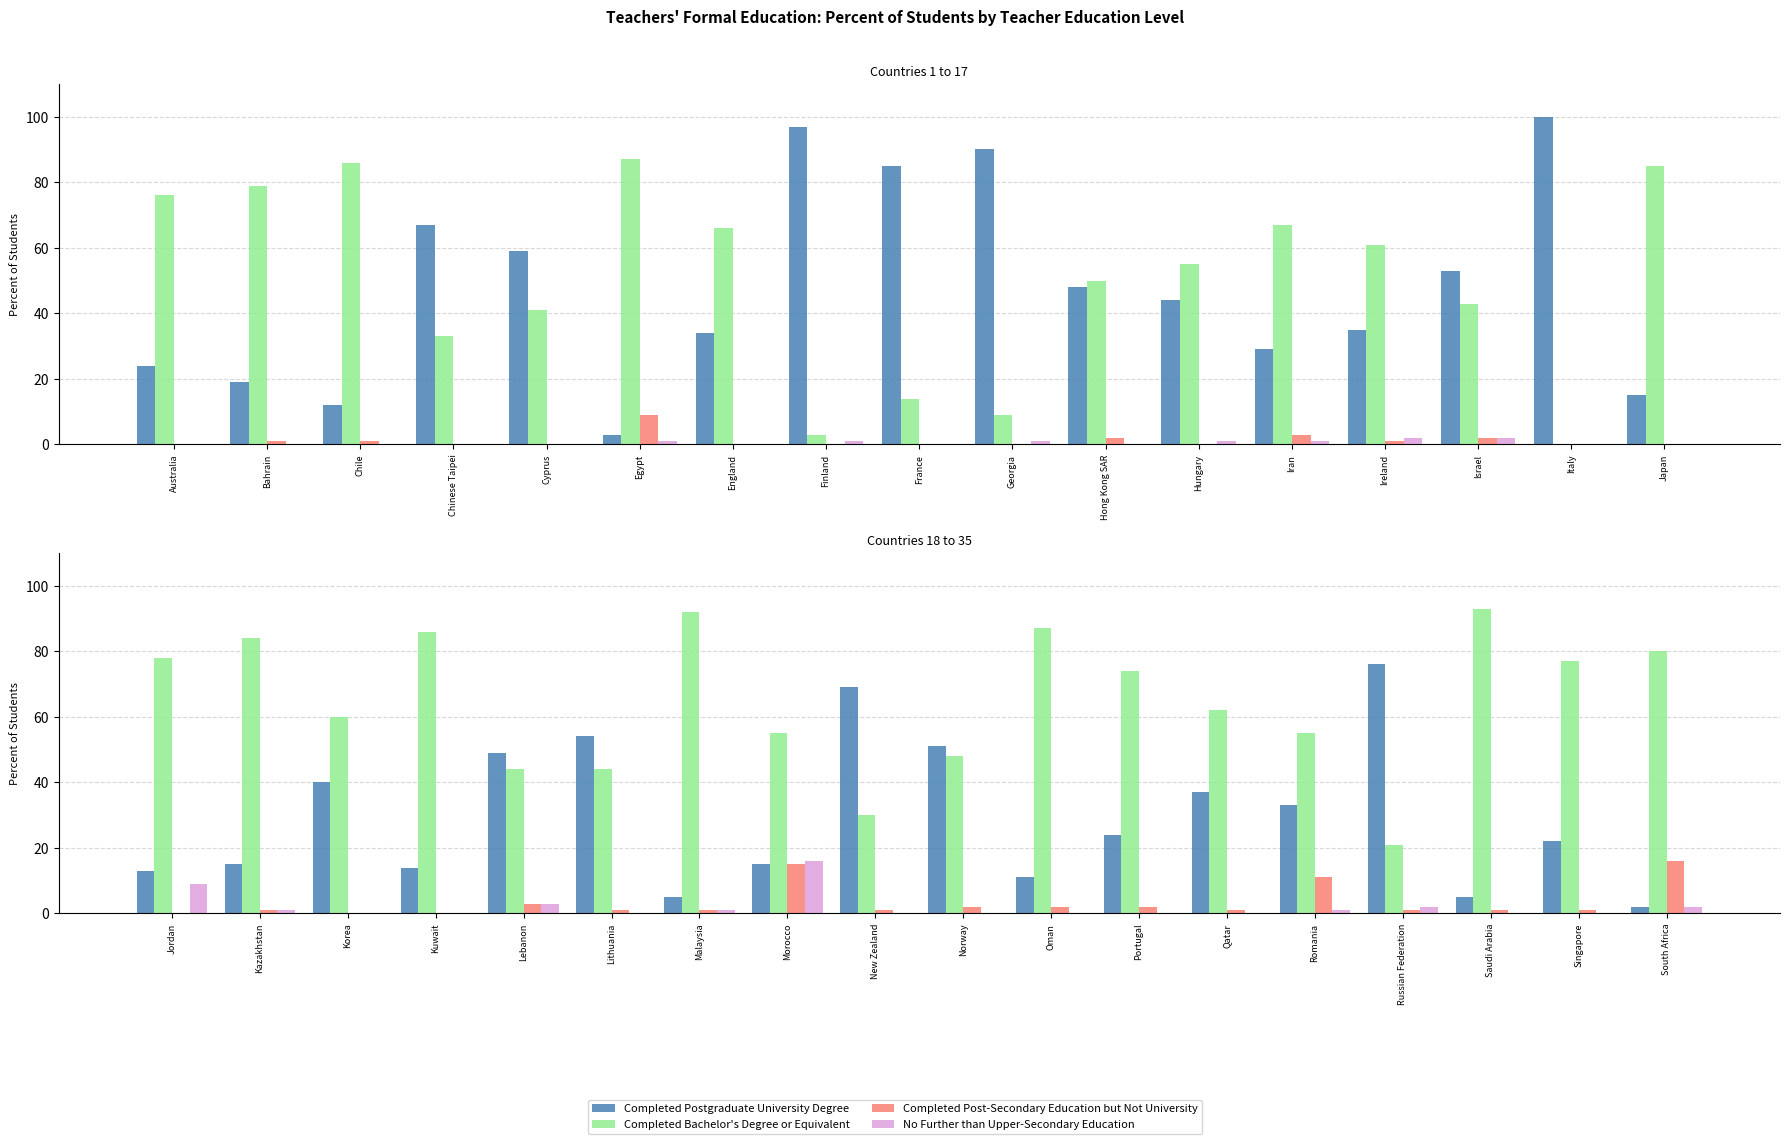

Are the bars grouped side by side (vs. stacked)?

Yes